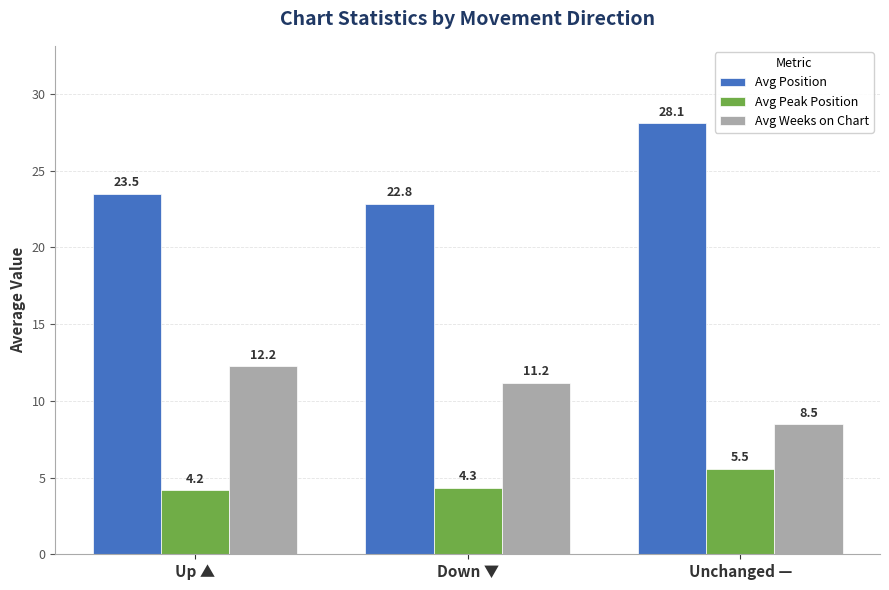

What is the spread (max minus min) of values at Down ▼?

18.5